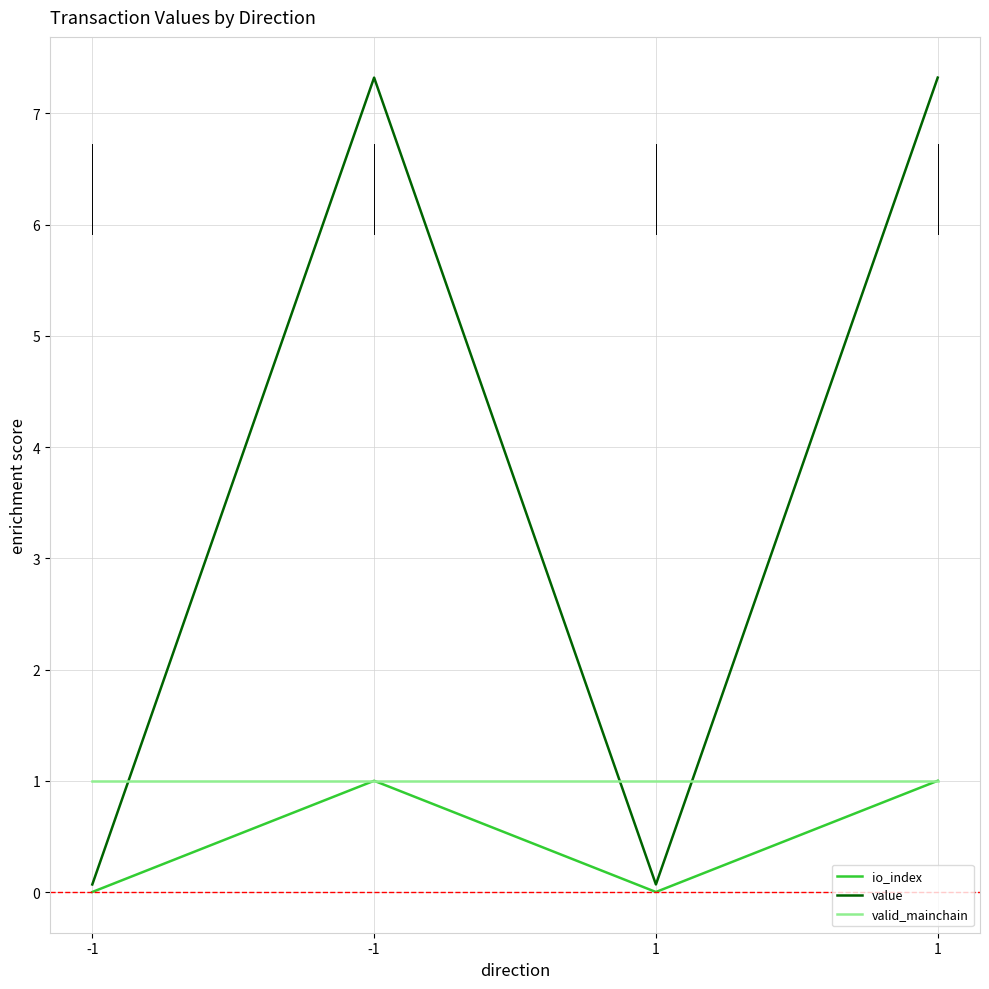

True or false: io_index has a value of 0.3 at 1.

False